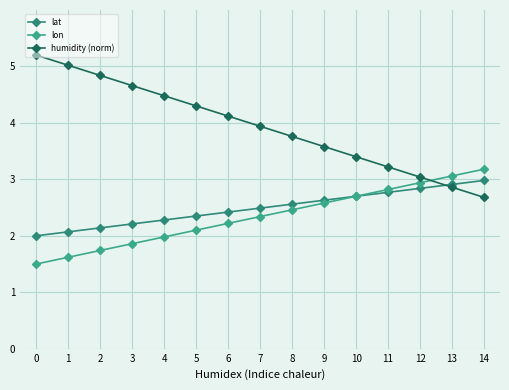

How many categories are shown in the chart?

15